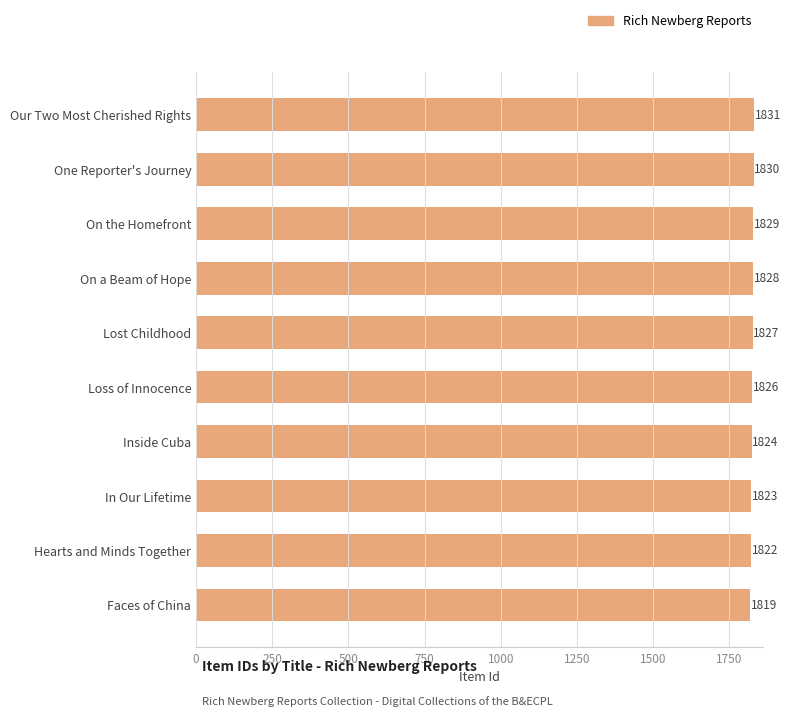

Does the chart contain any negative values?

No